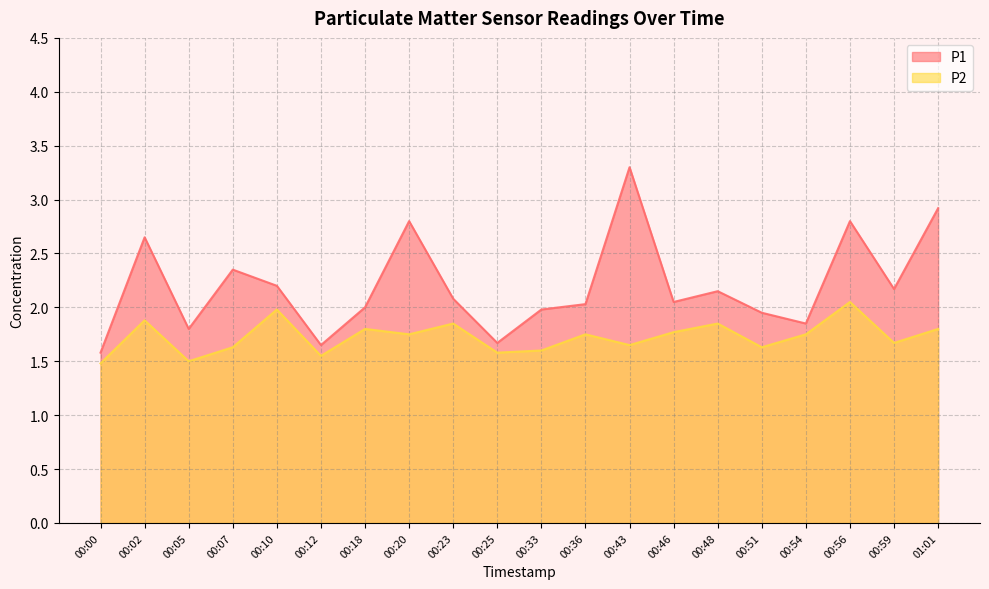

How many interior local valleys does the P1 series have?

6